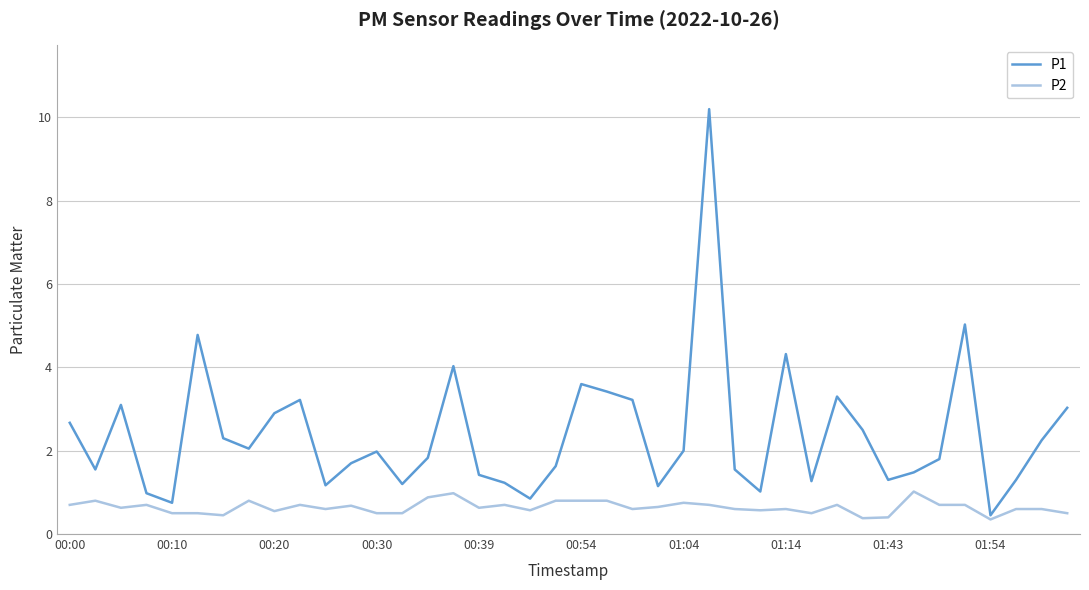

What is the highest value of the P2 series?

1.0